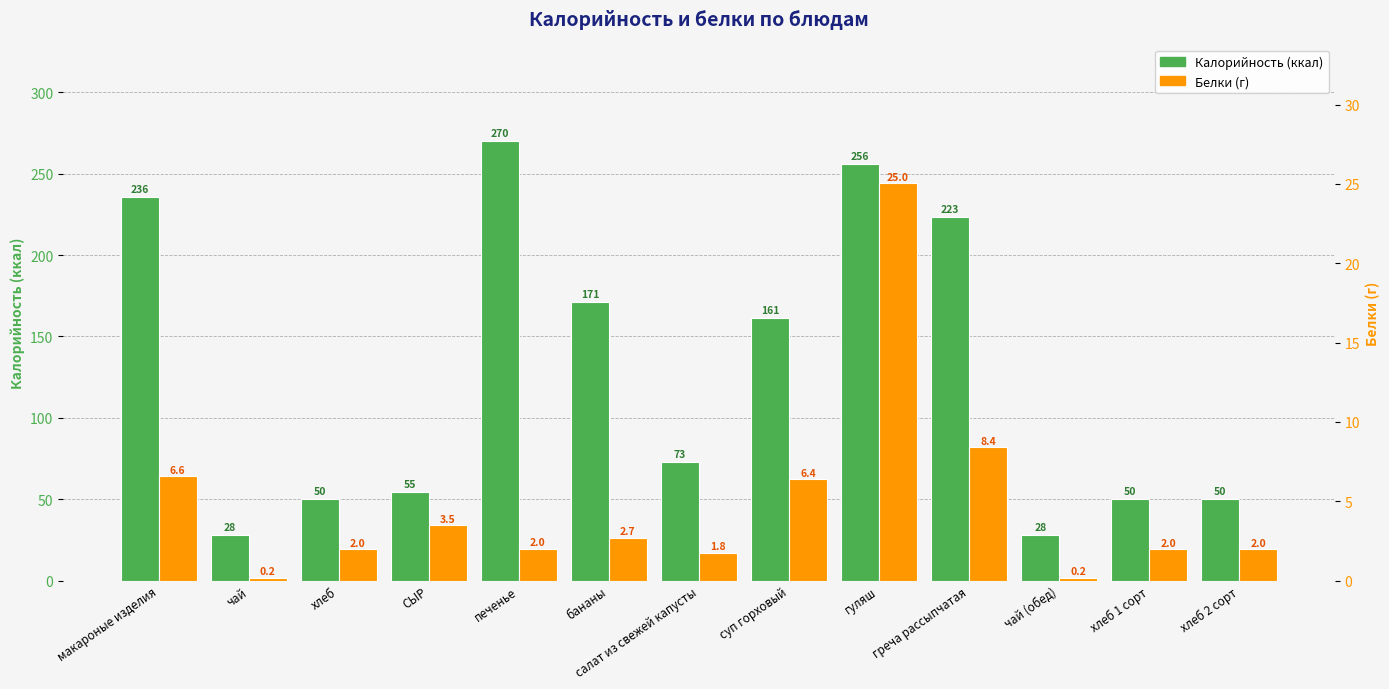

What is the average value of the Калорийность series?

127.0